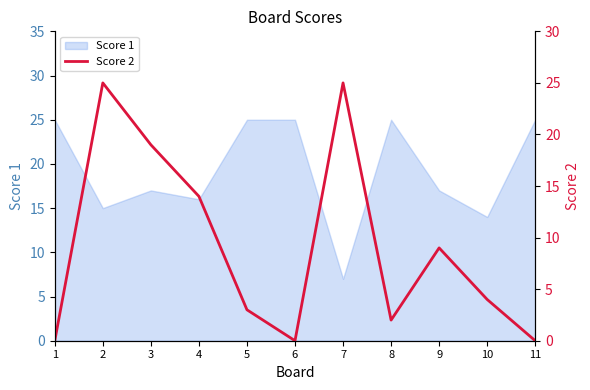

How many points are higher than both their immediate neighbors (excluding endpoints)?

3